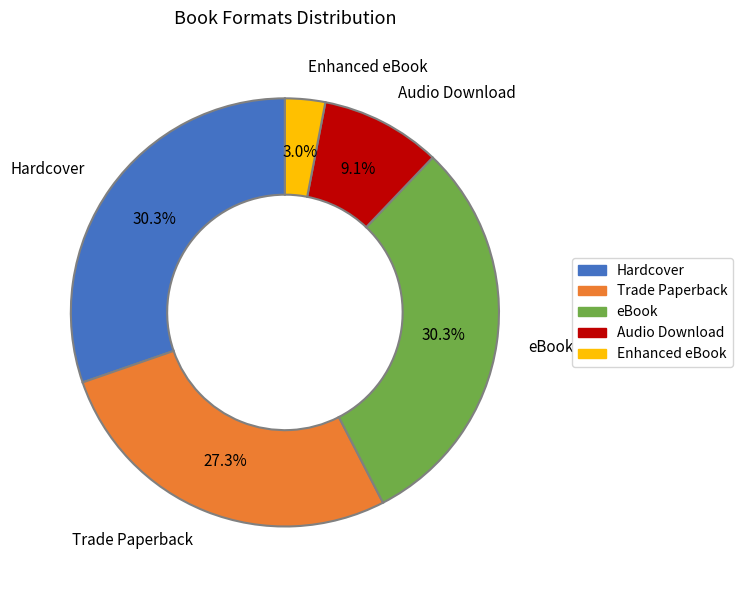

What is the ratio of the value at Hardcover to the value at Audio Download?

3.3